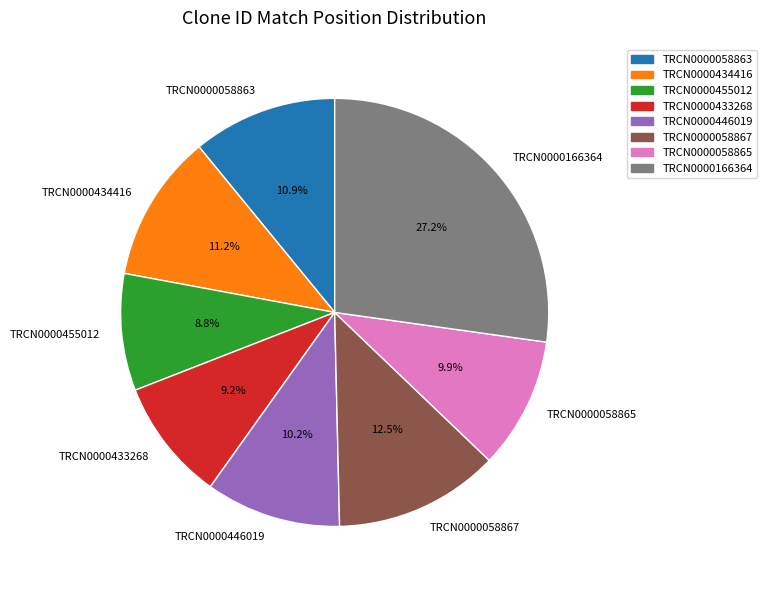

To the nearest percent, what is the combined percentage of TRCN0000166364 and TRCN0000058865?

37%